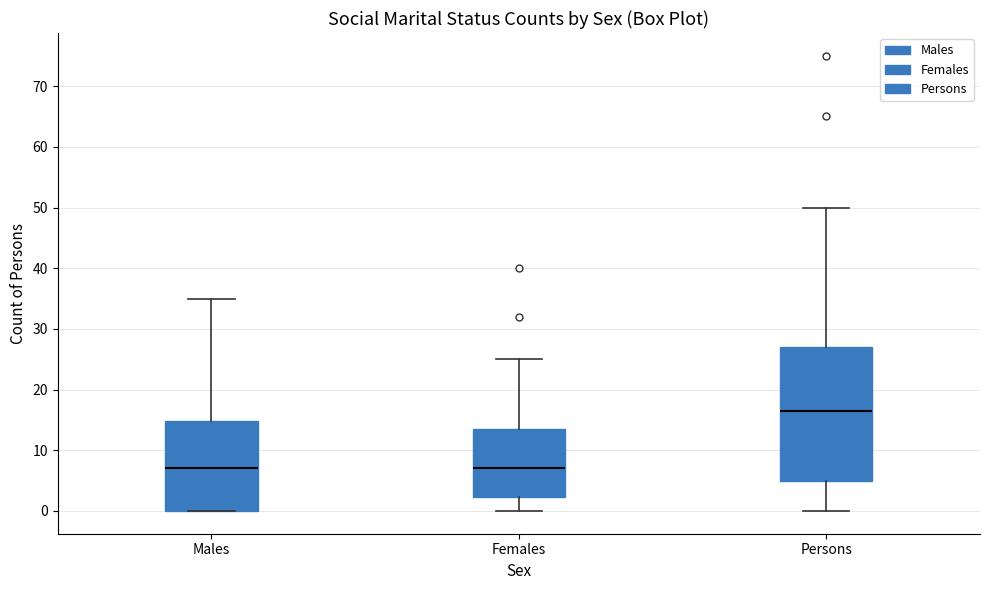

Comparing the boxes themselves (not the whiskers), which one is the tallest?

Persons